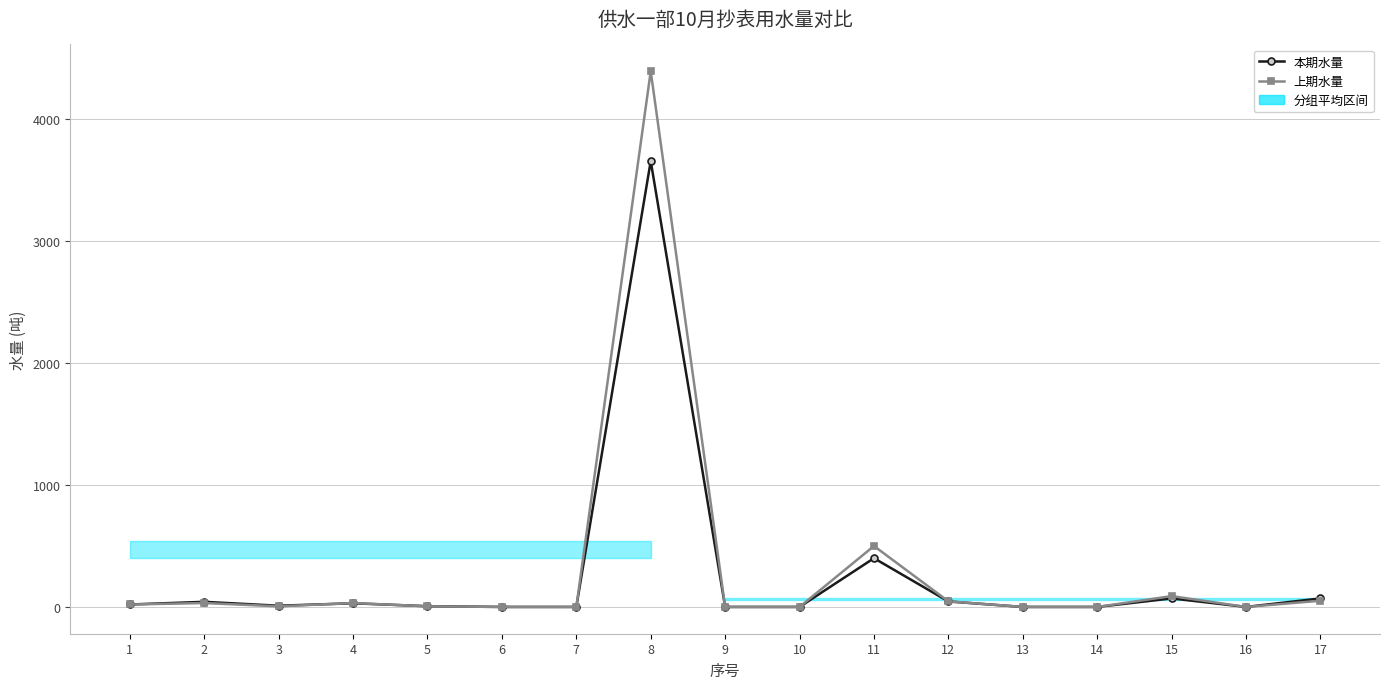

In 上期水量, how many points are higher than both neighbors (excluding endpoints)?

5